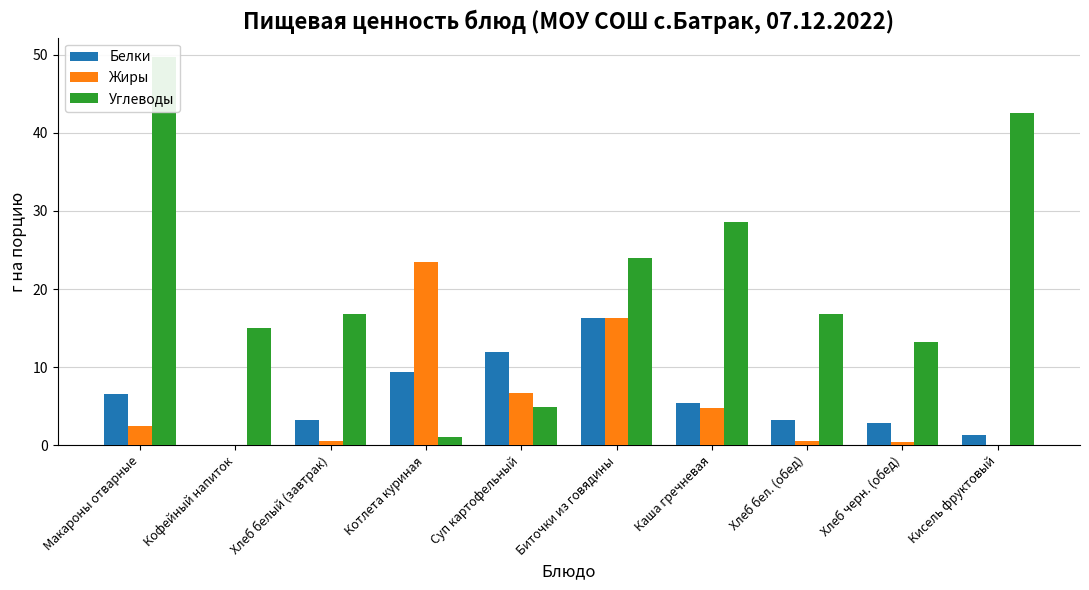

True or false: Углеводы has a value of 34.7 at Биточки из говядины.

False